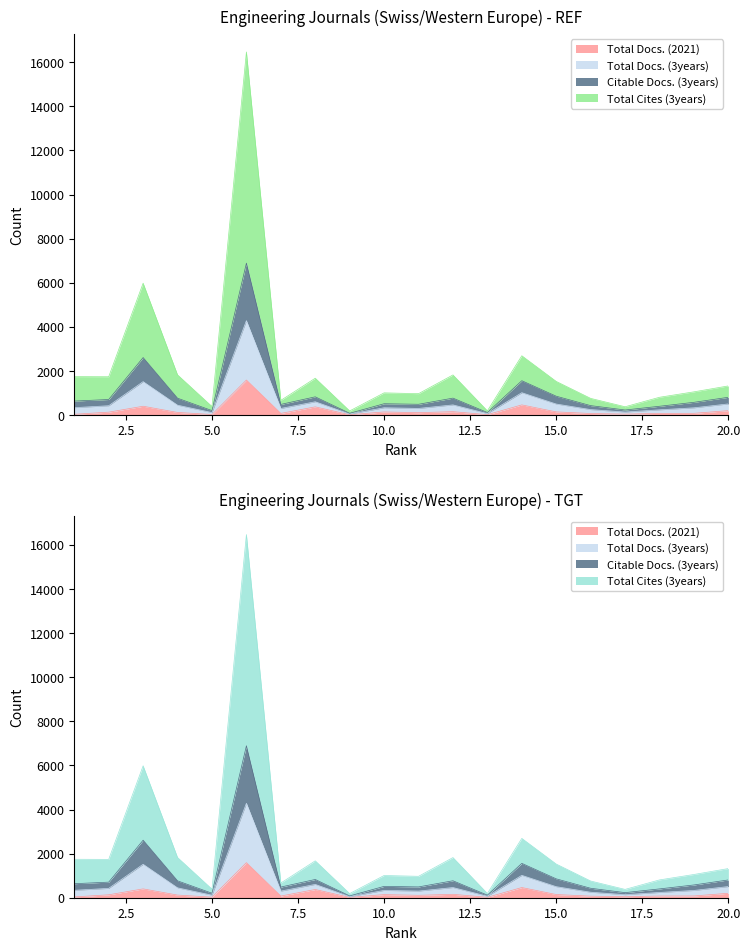

The Total Docs. (3years) series shows 1149 at 12. True or false?

False